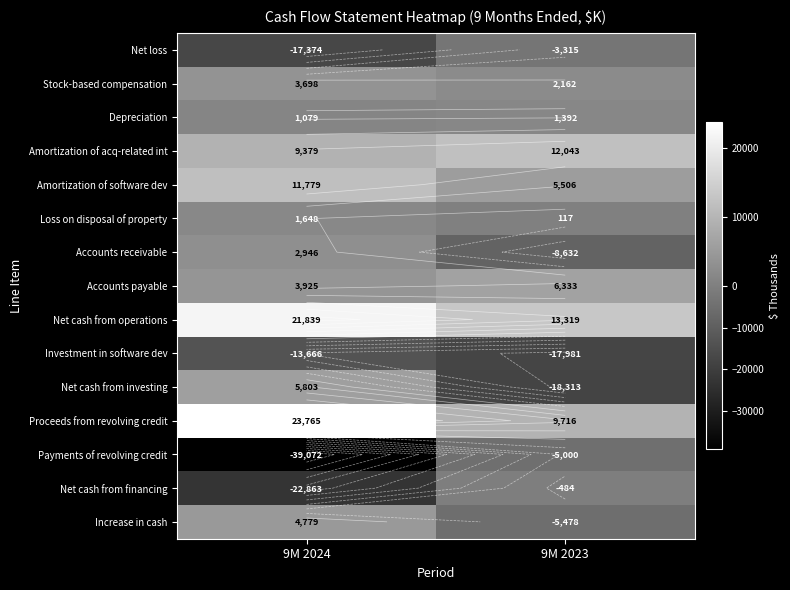

What value does the Stock-based compensation series have at 9M 2023?

2162